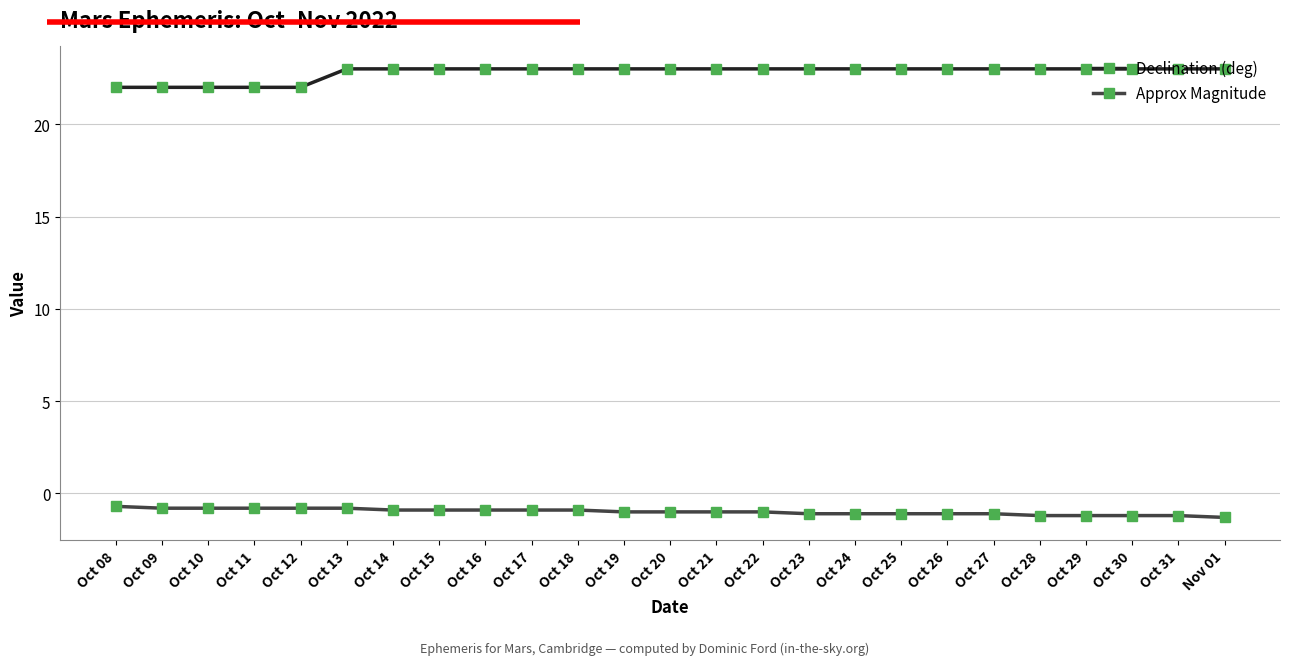

What is the difference between the maximum and minimum values in the Approx Magnitude series?

0.6